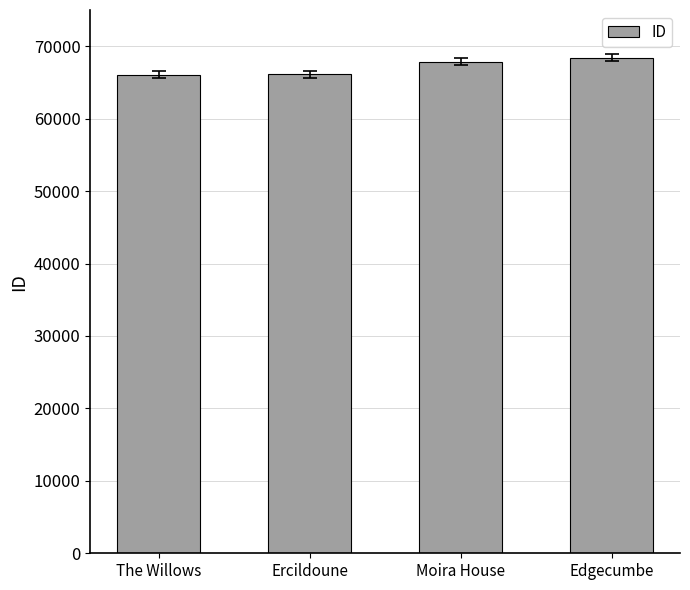

What is the label of the 4th bar from the left?

Edgecumbe